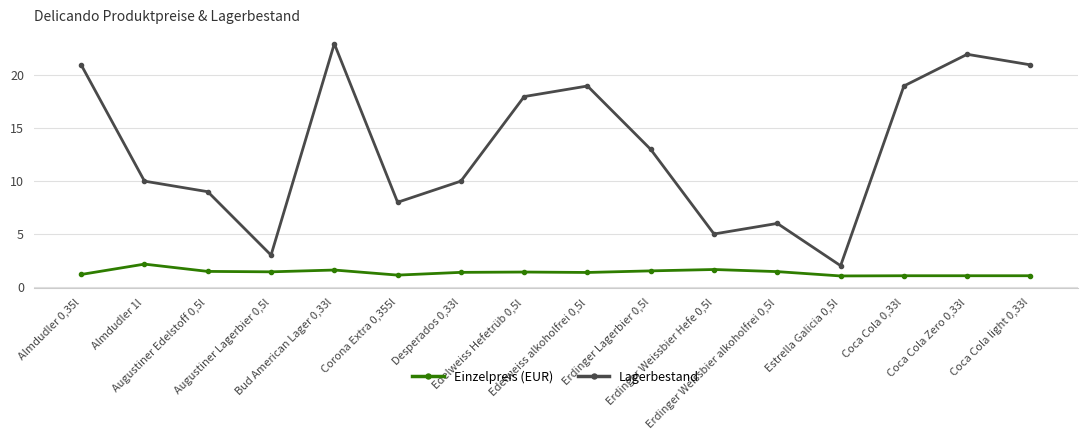

Does the chart display data point markers on the line(s)?

Yes